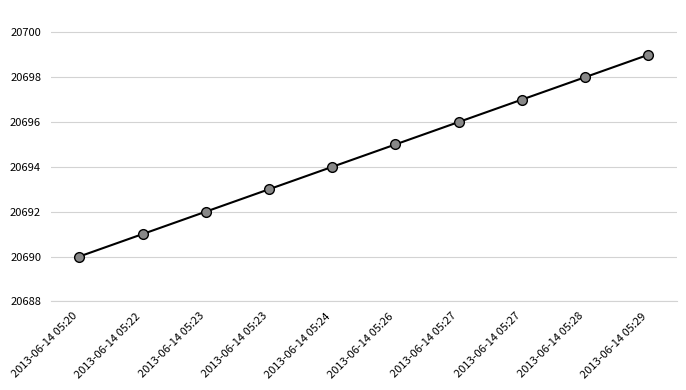

Between 2013-06-14 05:20 and 2013-06-14 05:29, which is larger?

2013-06-14 05:29